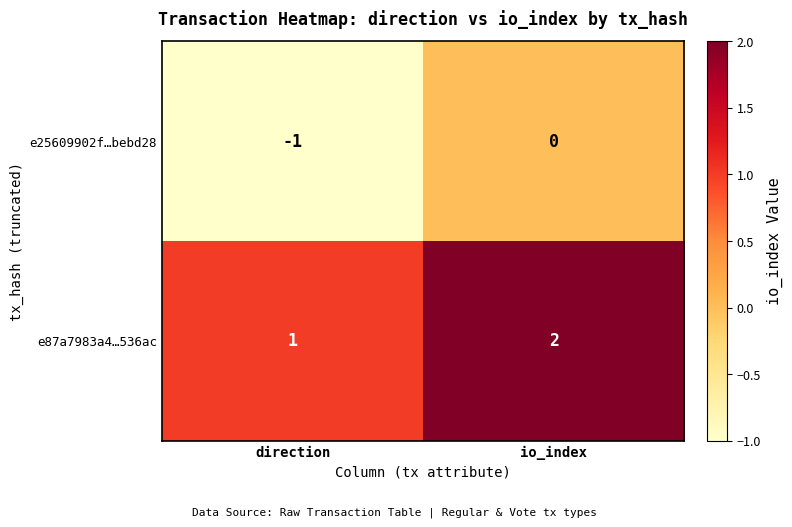

How many series are shown in this chart?

2